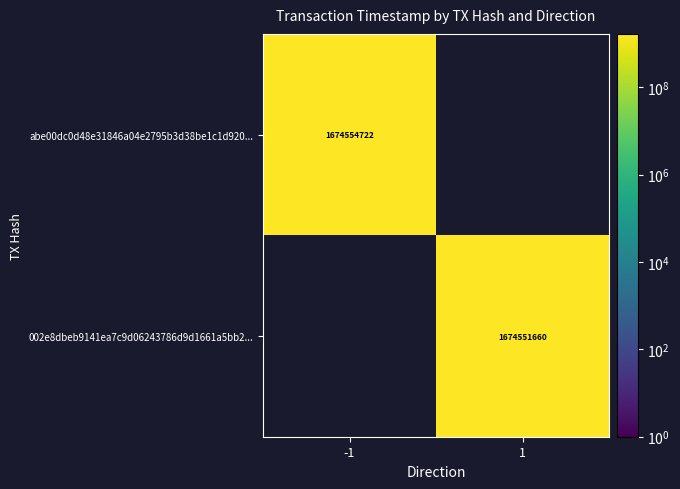

Is the value of 002e8dbeb9141ea7c9d06243786d9d1661a5bb2... at 1 greater than the value of abe00dc0d48e31846a04e2795b3d38be1c1d920... at -1?

No